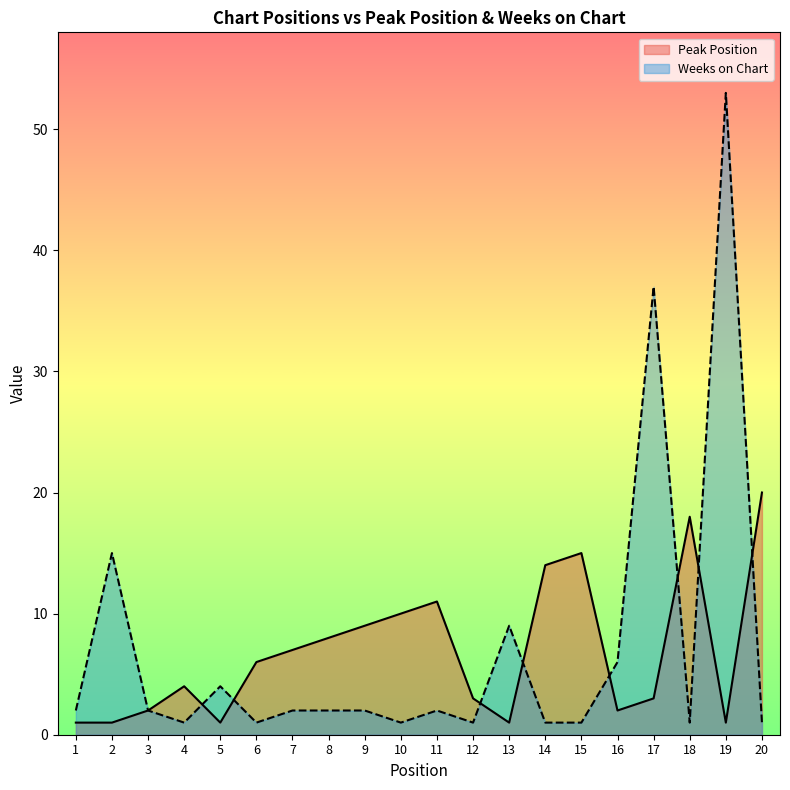

What is the average value of the Peak Position series?

7